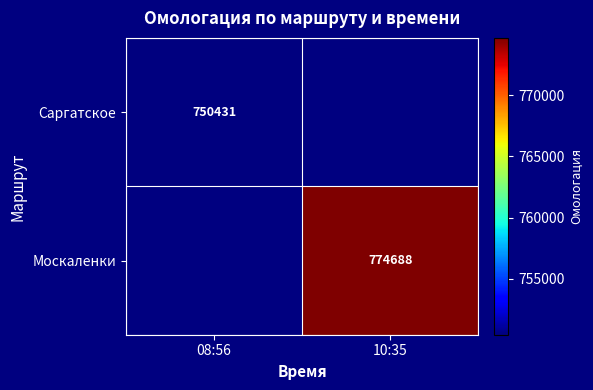

The value of Москаленки at 10:35 is 384600. True or false?

False